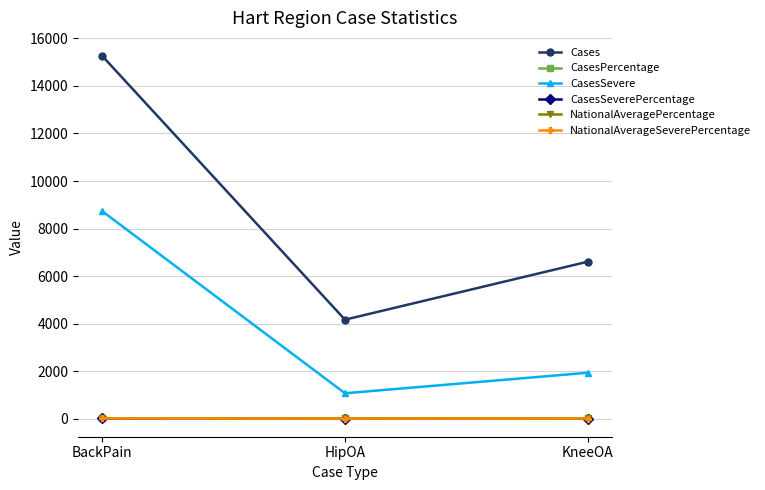

What is the sum of the NationalAveragePercentage values at BackPain and KneeOA?

35.1